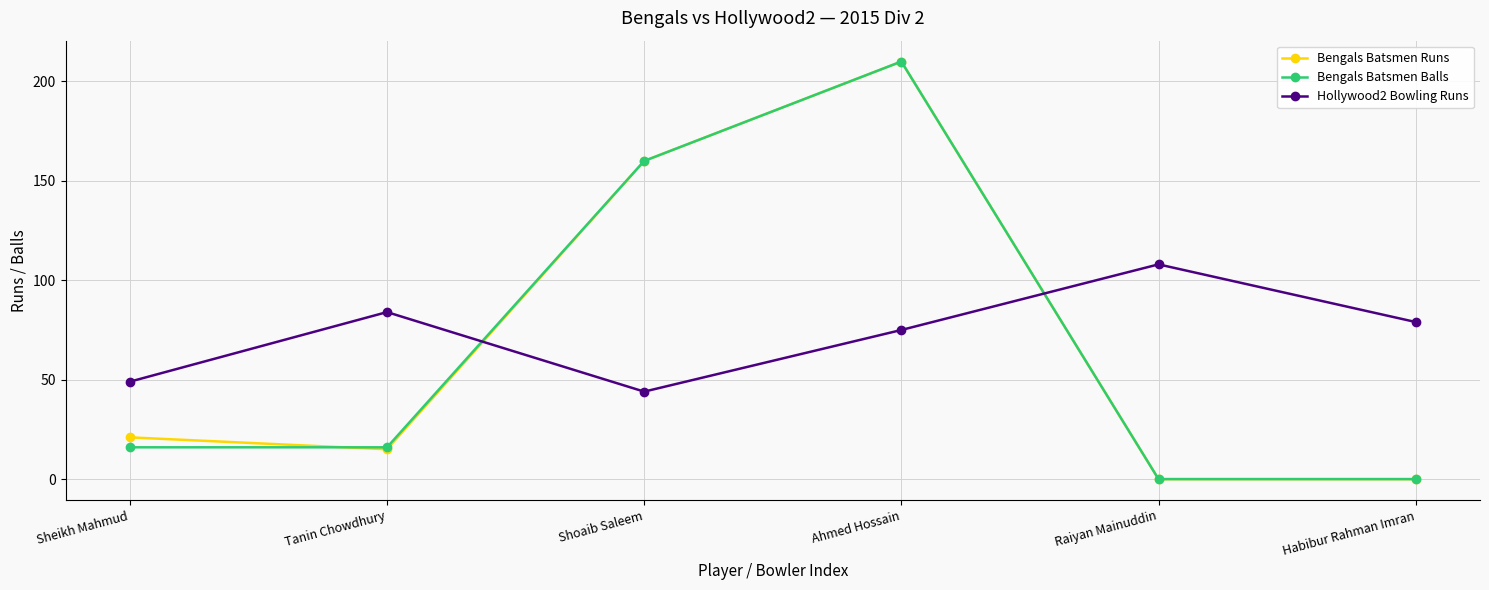

Is the value of Bengals Batsmen Balls at Raiyan Mainuddin greater than the value of Bengals Batsmen Runs at Tanin Chowdhury?

No